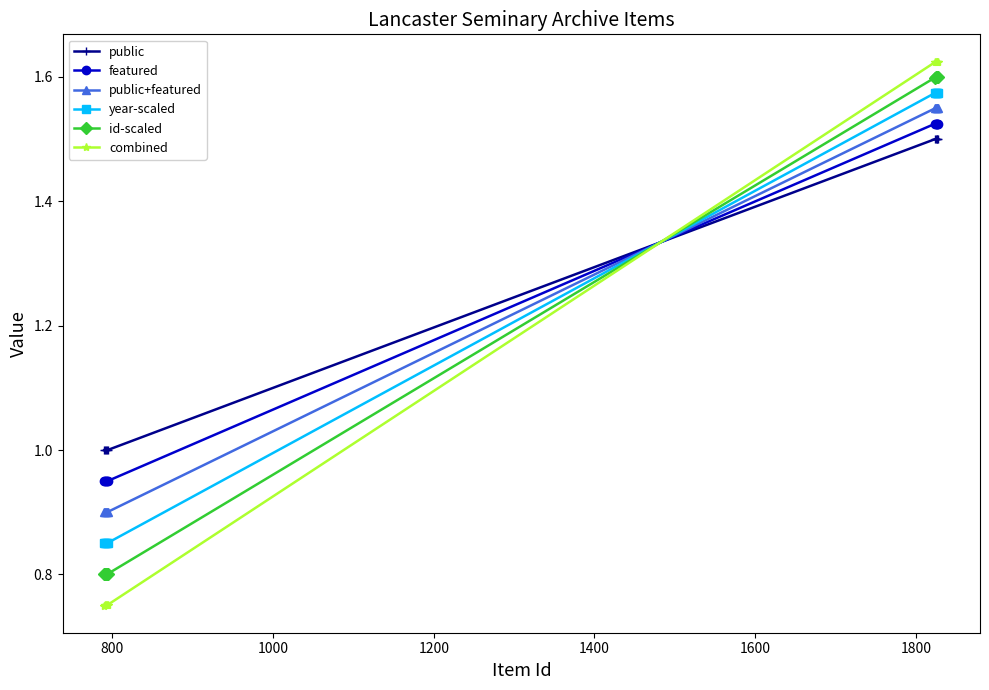

Which series has the largest range (max minus min)?

combined